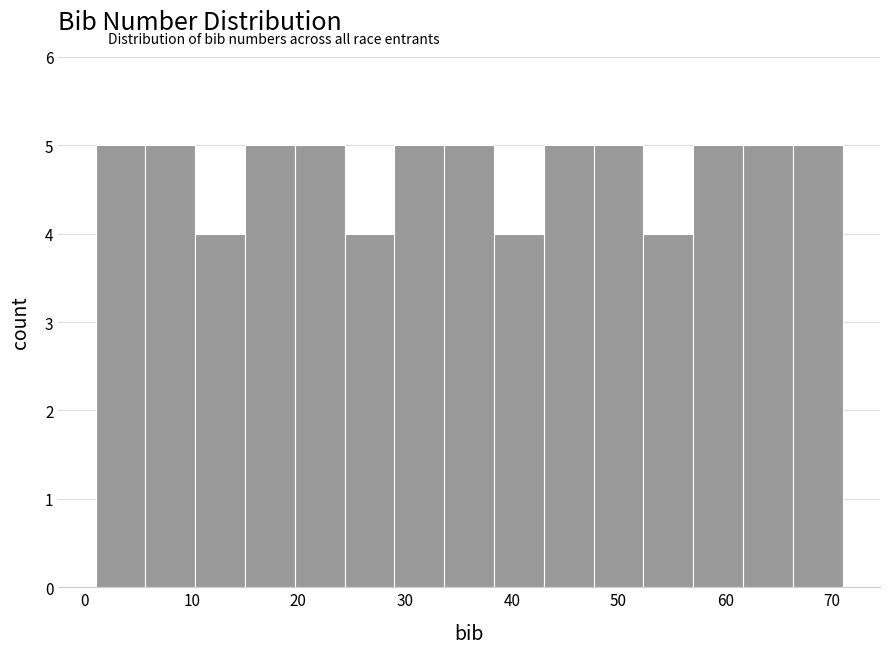

What is the height of the bar covering 6 to 10 on the x-axis? Neither the bar edges nor the heights are printed on the chart, so give them approximately, as read against the axes.

5